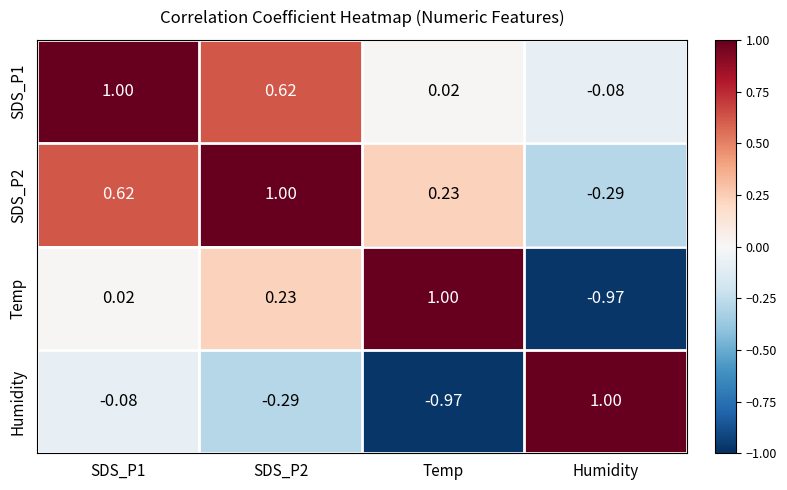

Which category has the highest value in the Temp series?

Temp